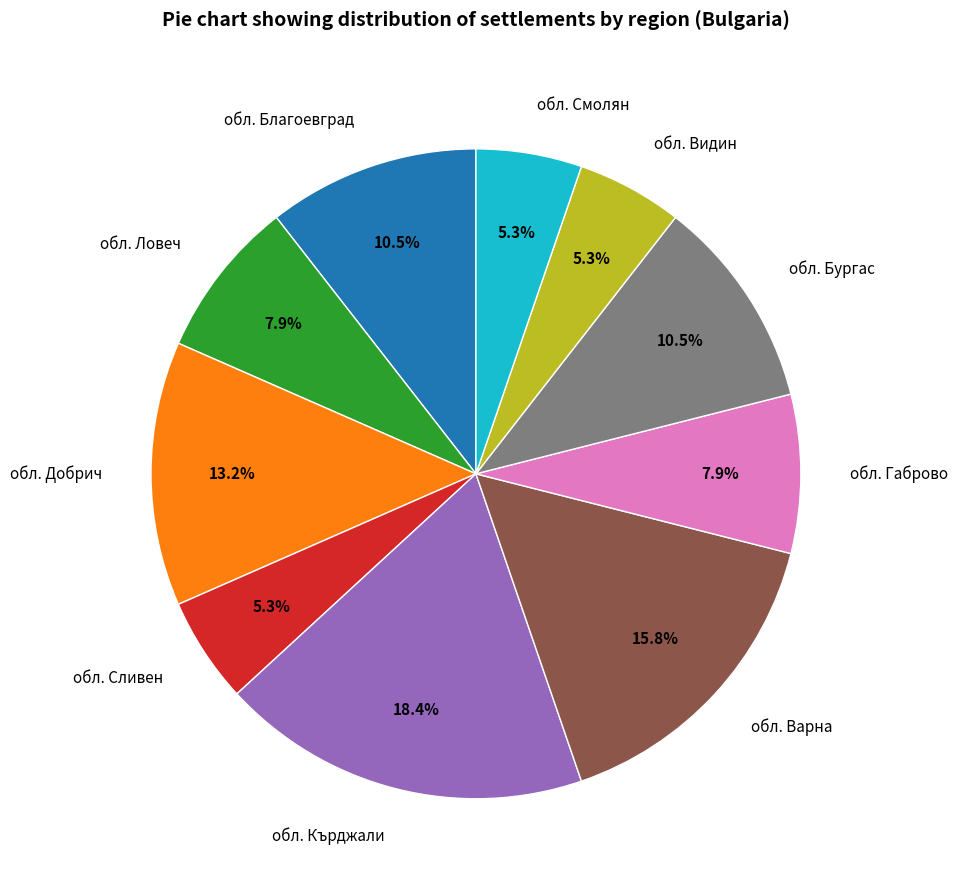

Which has a higher value, обл. Смолян or обл. Кърджали?

обл. Кърджали